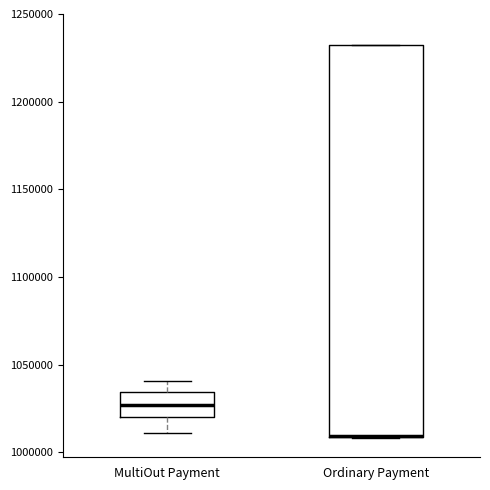

Reading left to right, transcribe this box plot: for each box, give where its median line is, the range the box spans, and where its two whiskers end, as read against the y-axis. The values are not printed on the chart, so give them approximately, as read against the axis.

MultiOut Payment: median 1025000, box 1020000 to 1035000, whiskers 1010000 to 1040000
Ordinary Payment: median 1010000 (drawn on the box's lower edge), box 1010000 to 1230000, whiskers 1010000 to 1230000